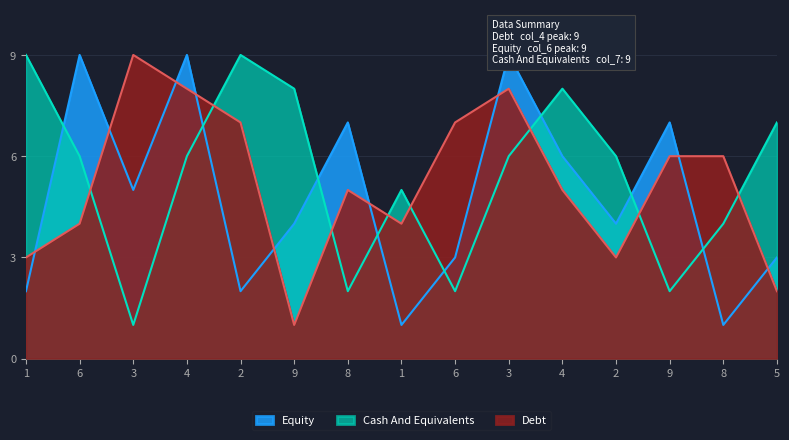

Is the value of col_7 at 4 greater than the value of col_4 at 5?

Yes